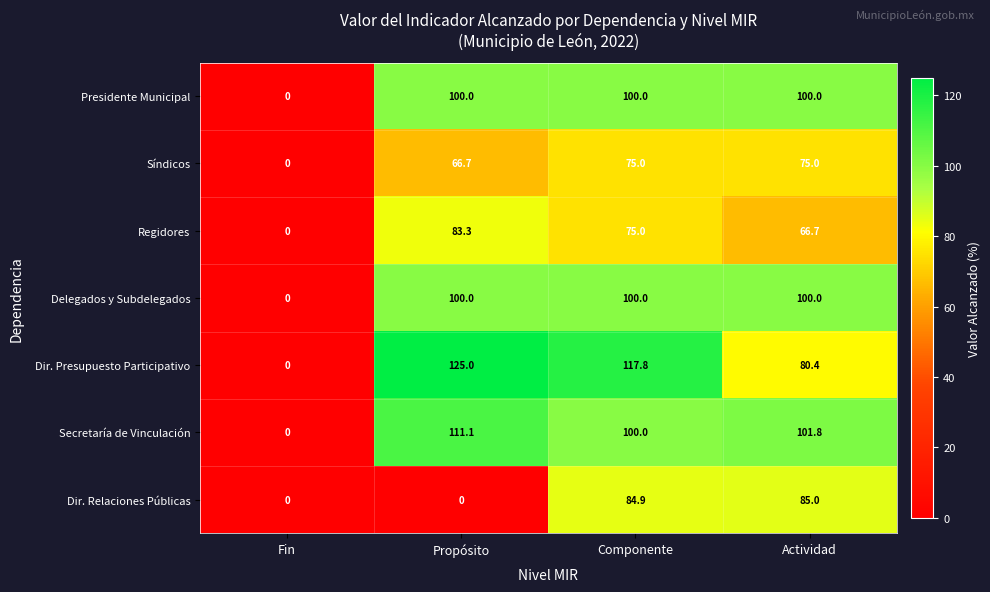

True or false: Dir. Presupuesto Participativo has a value of 125.0 at Propósito.

True